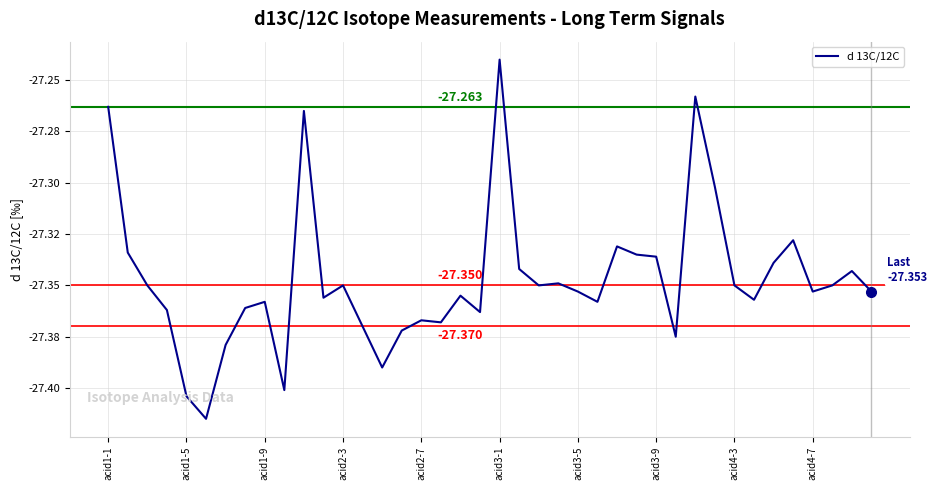

How many interior local valleys (lower than both neighbors) does the data have?

11